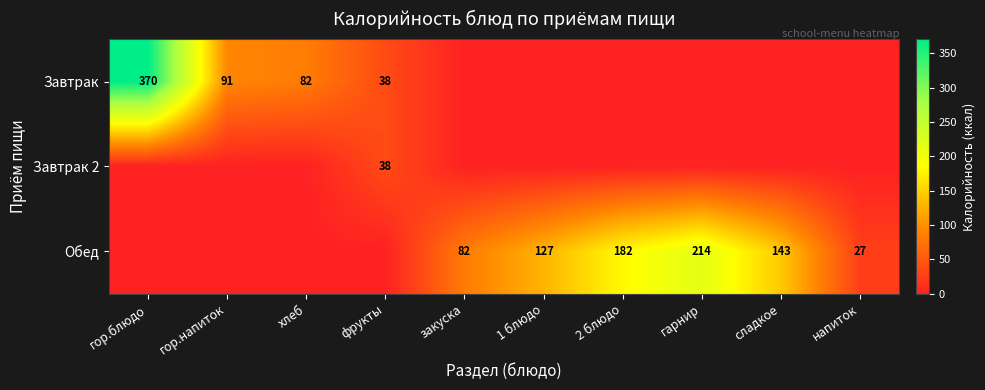

True or false: Обед has a value of 130 at закуска.

False